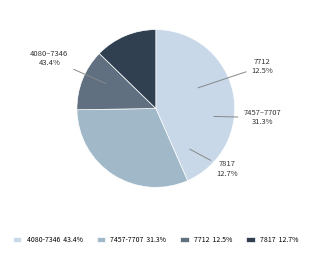

Is it true that 7069 is 1% of the pie?

False